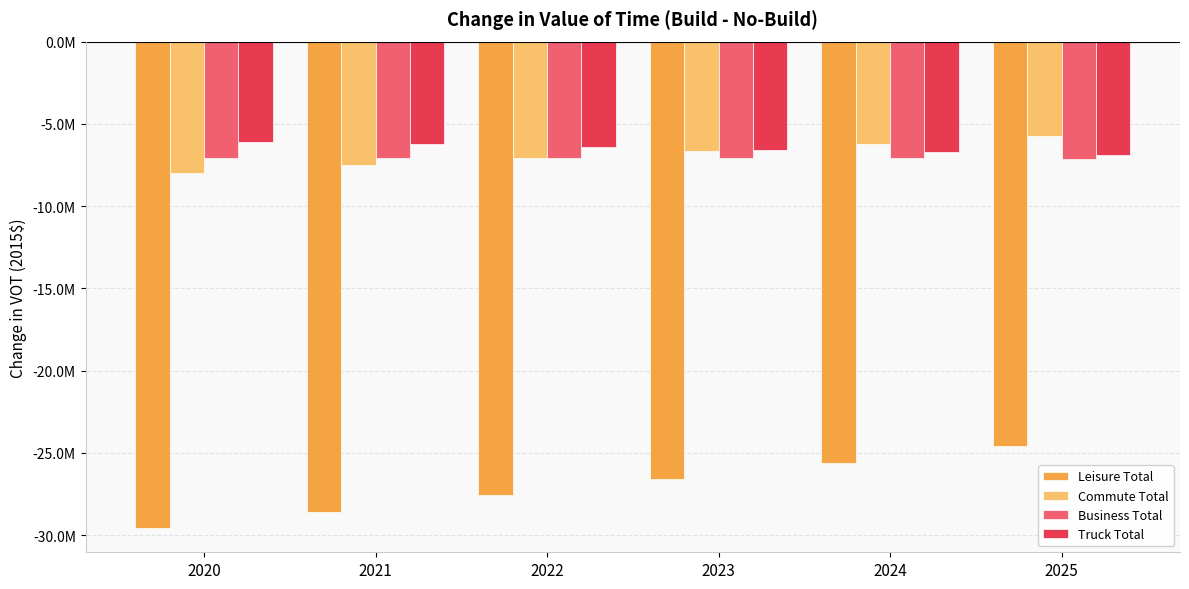

What are all the series names shown in the legend?

Leisure Total, Commute Total, Business Total, Truck Total